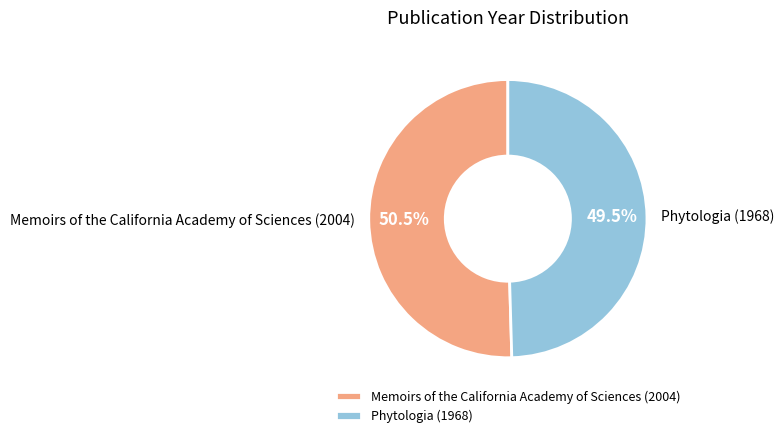

Which slice is the largest?

Memoirs of the California Academy of Sciences (2004)